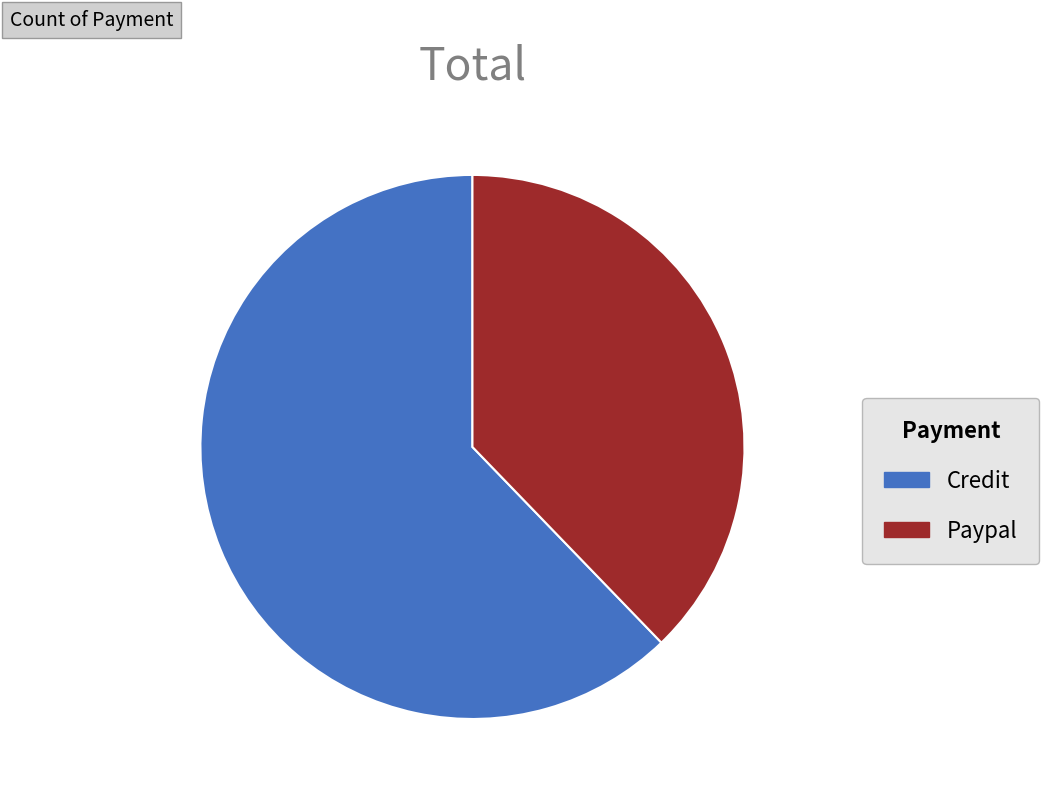

What is the largest slice in the pie chart?

Credit